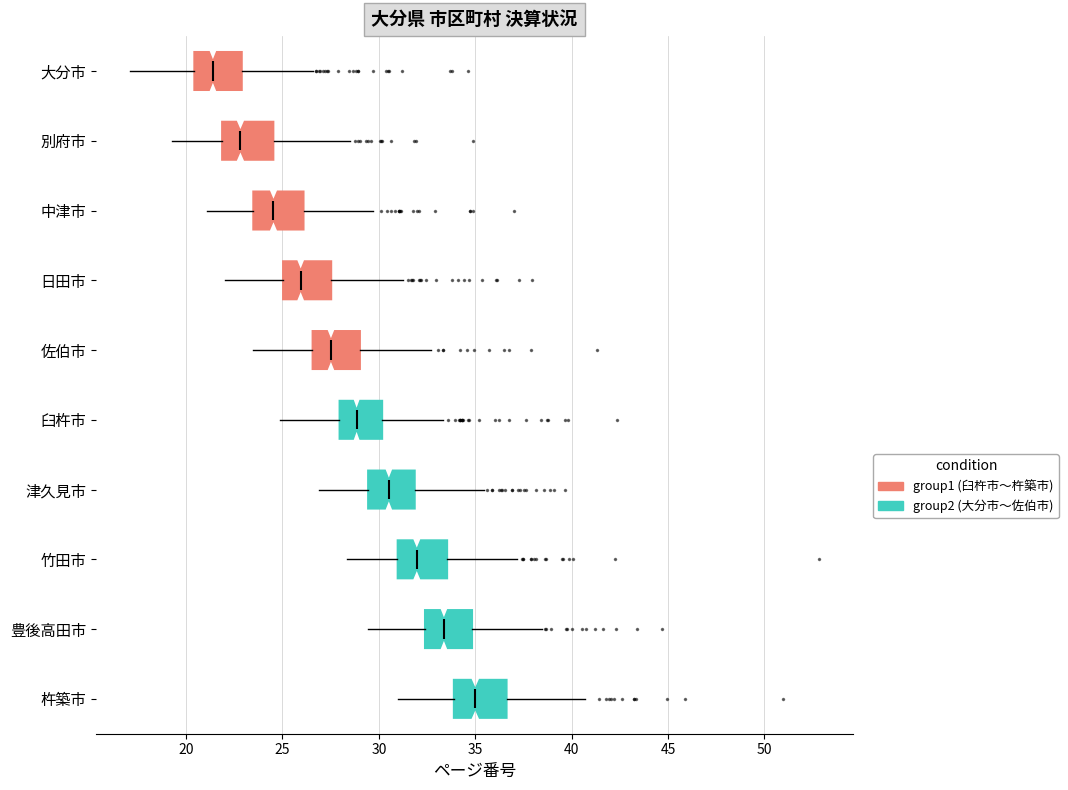

Reading bottom to top, transcribe this box plot: for each box, give where its median line is, the range the box spans, and where its two whiskers end, as read against the x-axis. The values are not printed on the chart, so give them approximately, as read against the axis.

杵築市: median 35.0, box 34.0 to 36.5, whiskers 31.0 to 40.5
豊後高田市: median 33.5, box 32.5 to 35.0, whiskers 29.5 to 38.5
竹田市: median 32.0, box 31.0 to 33.5, whiskers 28.5 to 37.0
津久見市: median 30.5, box 29.5 to 32.0, whiskers 27.0 to 35.5
臼杵市: median 29.0, box 28.0 to 30.0, whiskers 25.0 to 33.5
佐伯市: median 27.5, box 26.5 to 29.0, whiskers 23.5 to 32.5
日田市: median 26.0, box 25.0 to 27.5, whiskers 22.0 to 31.0
中津市: median 24.5, box 23.5 to 26.0, whiskers 21.0 to 29.5
別府市: median 23.0, box 22.0 to 24.5, whiskers 19.5 to 28.5
大分市: median 21.5, box 20.5 to 23.0, whiskers 17.0 to 26.5